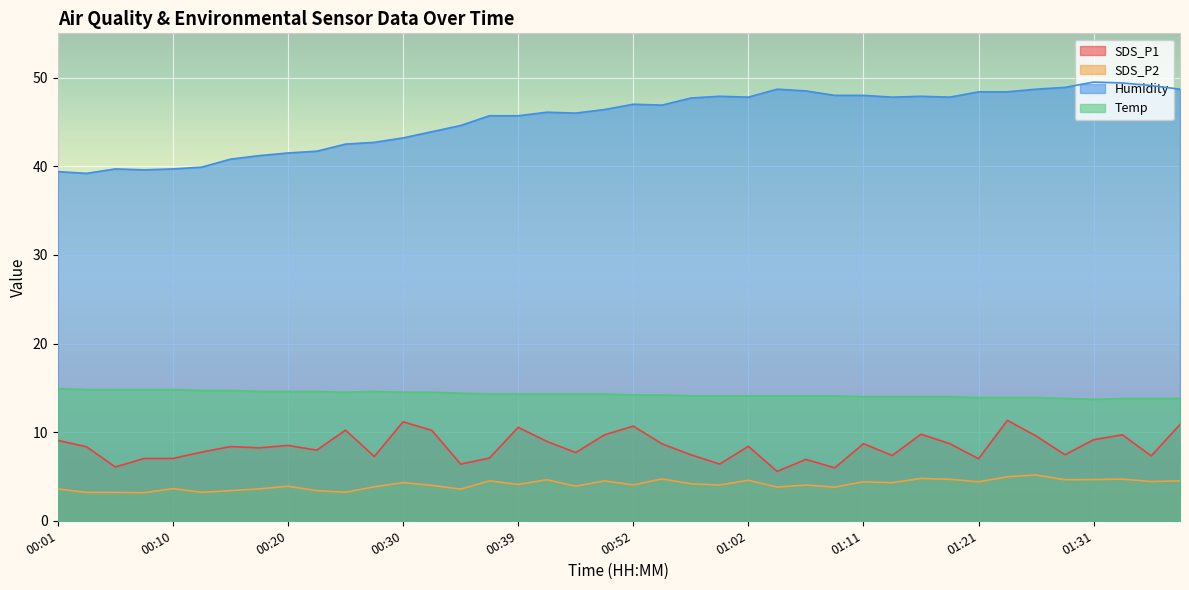

True or false: Humidity and SDS_P1 cross at least once.

False